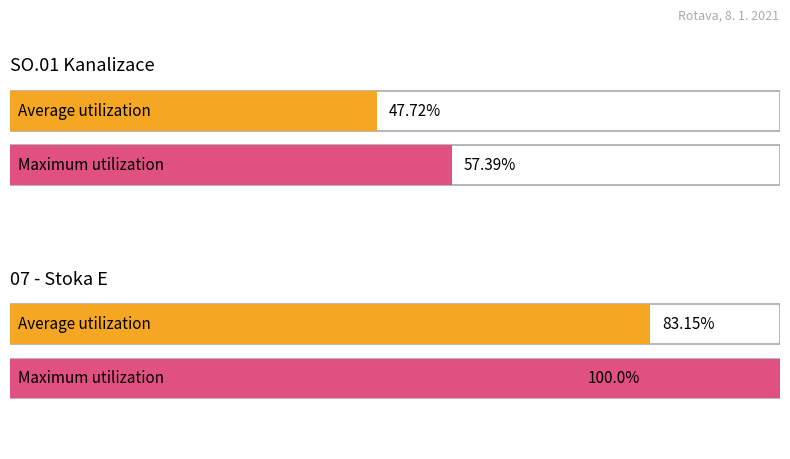

Does the chart contain stacked bars?

No